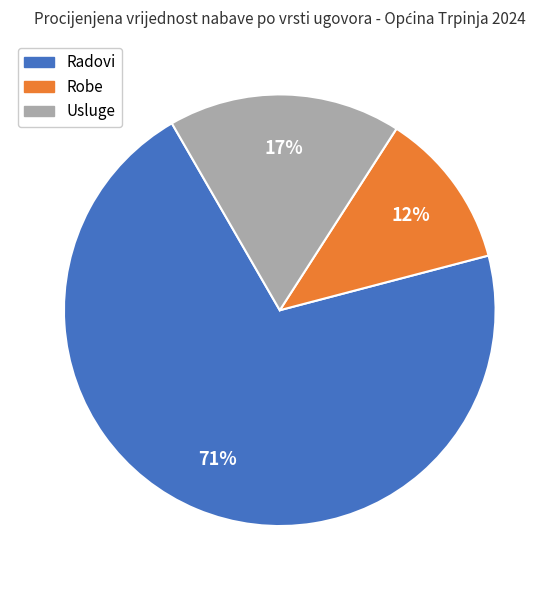

Count the number of slices in the pie.

3